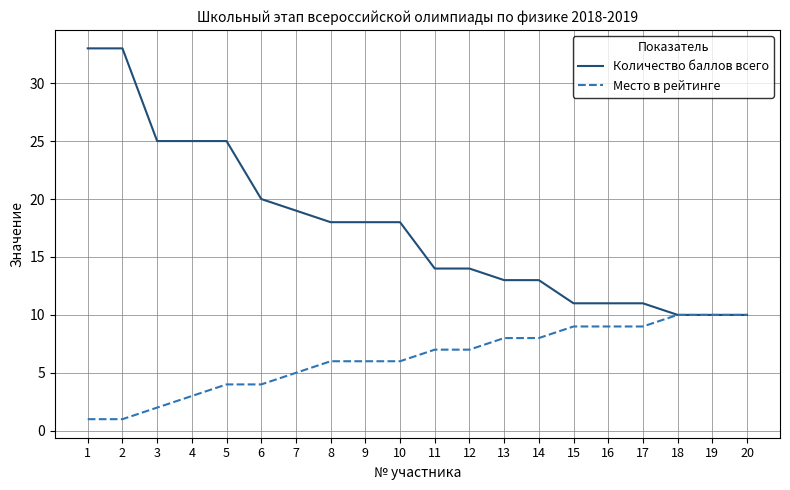

At which label is Количество баллов всего closest to 21?

6